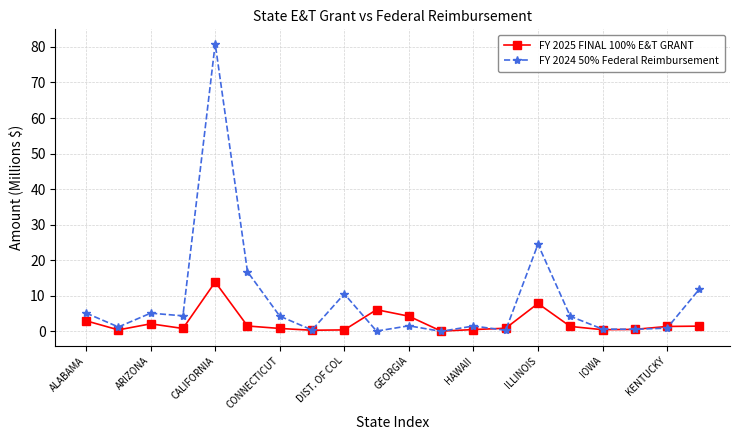

True or false: FY 2024 50% Federal Reimbursement has more than 0 points higher than both neighbors.

True